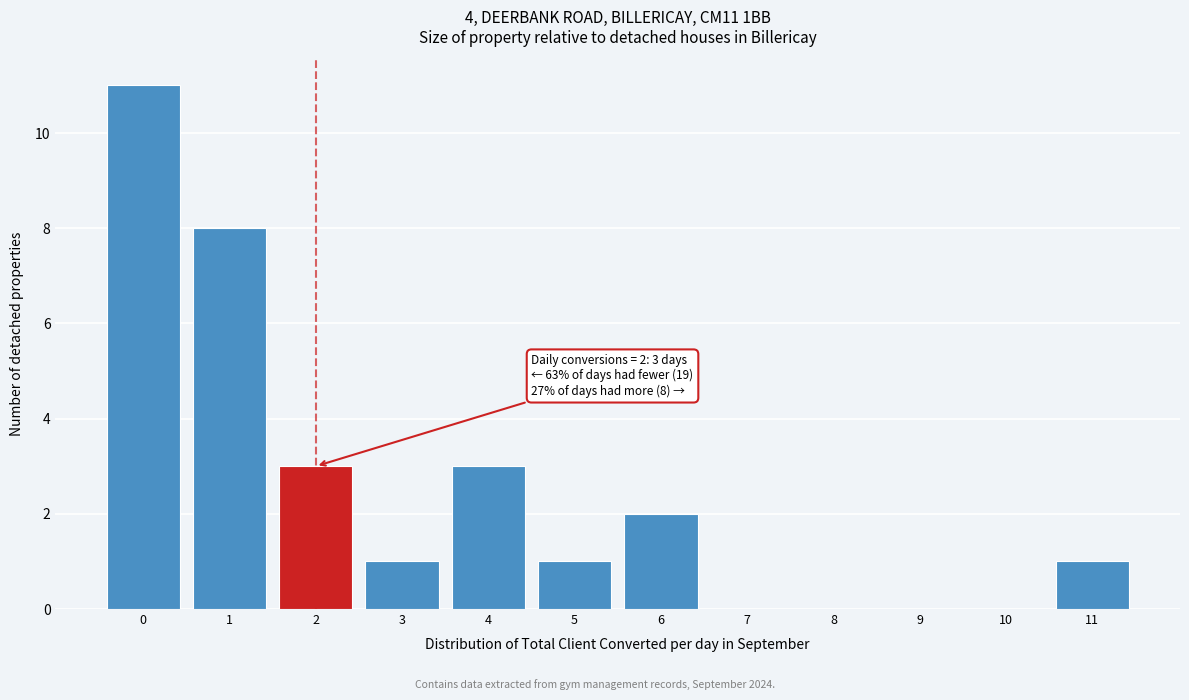

Reading right to left, list all the values displayed in this chart.

11=1	10=0	9=0	8=0	7=0	6=2	5=1	4=3	3=1	2=3	1=8	0=11